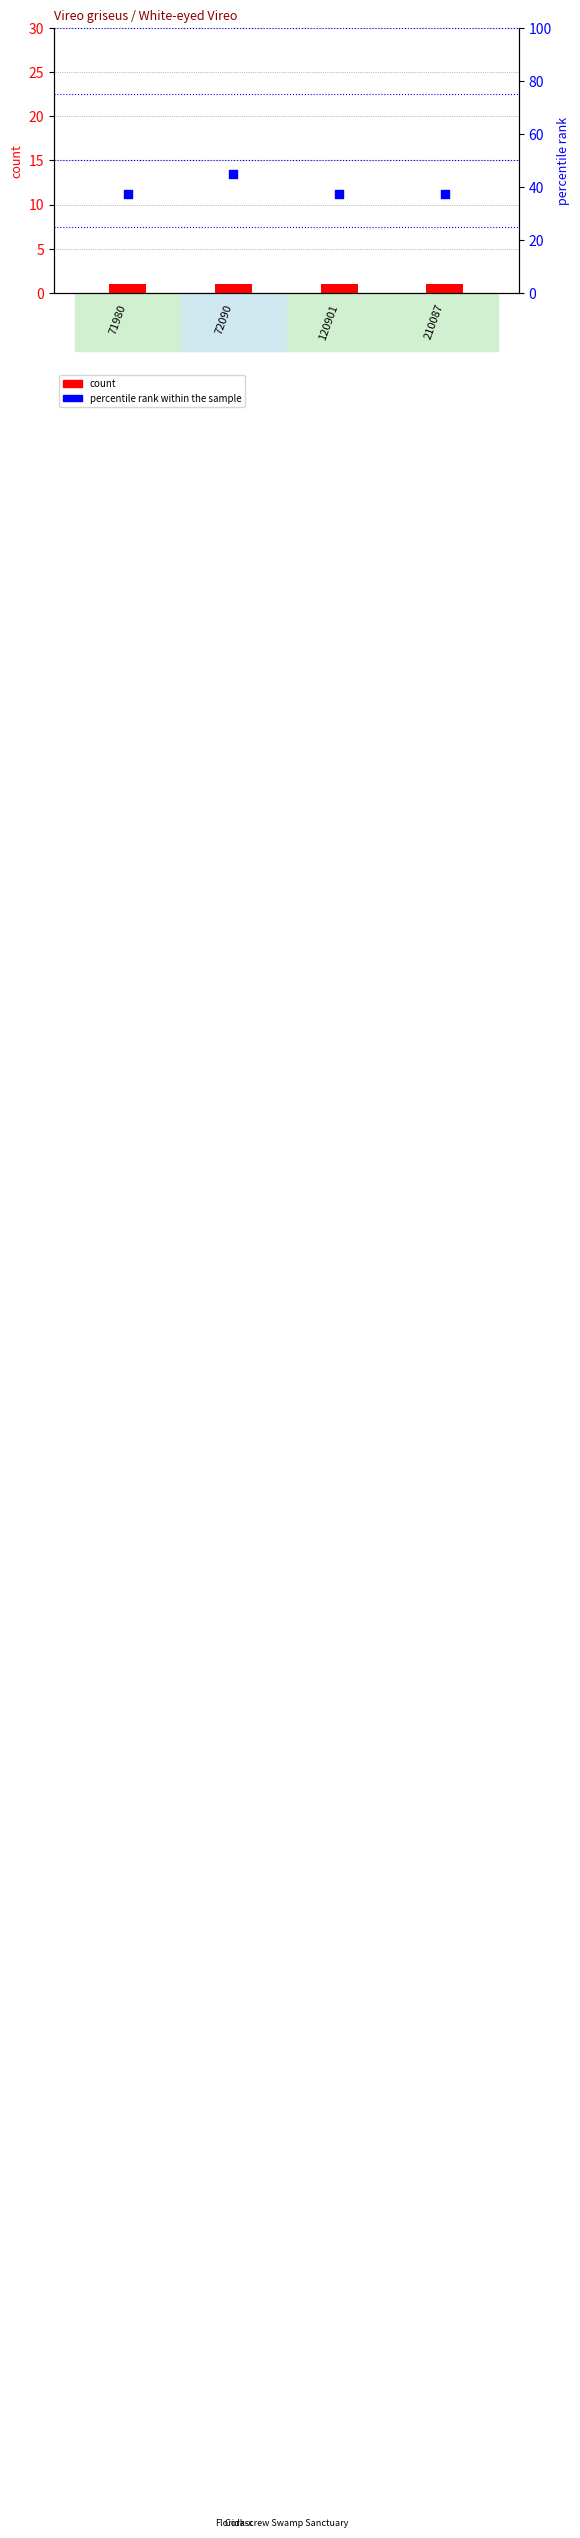

At how many categories does at least one series exceed 28?

4